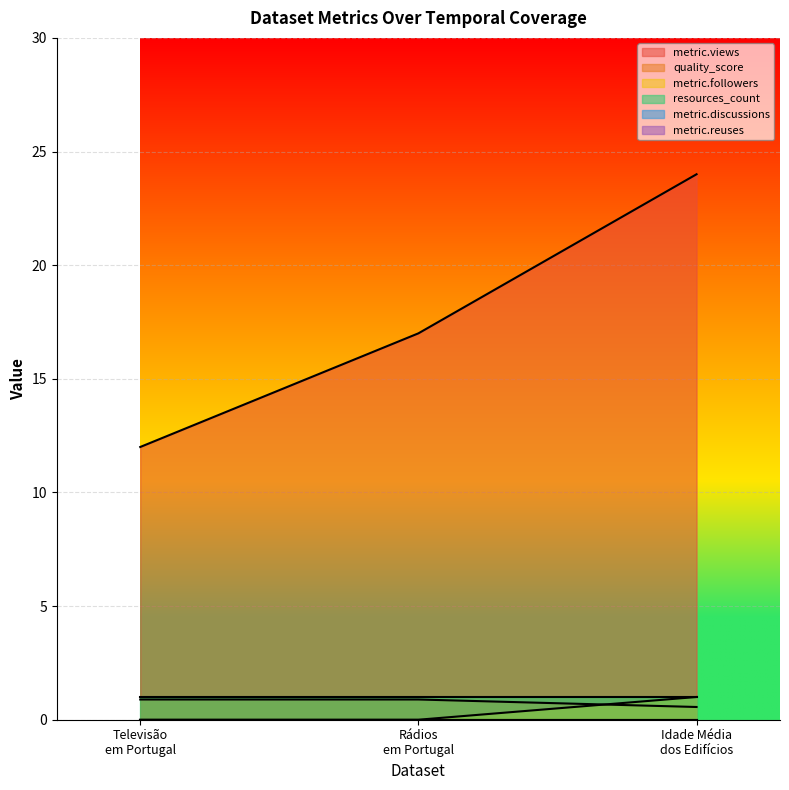

The metric.followers series shows 1.3 at Idade Média dos Edifícios. True or false?

False